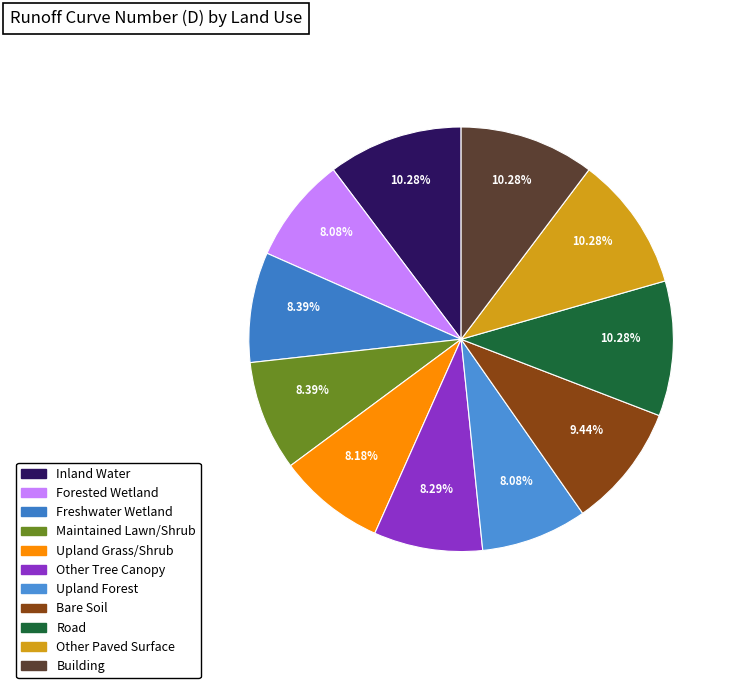

How many segments does this pie chart have?

11